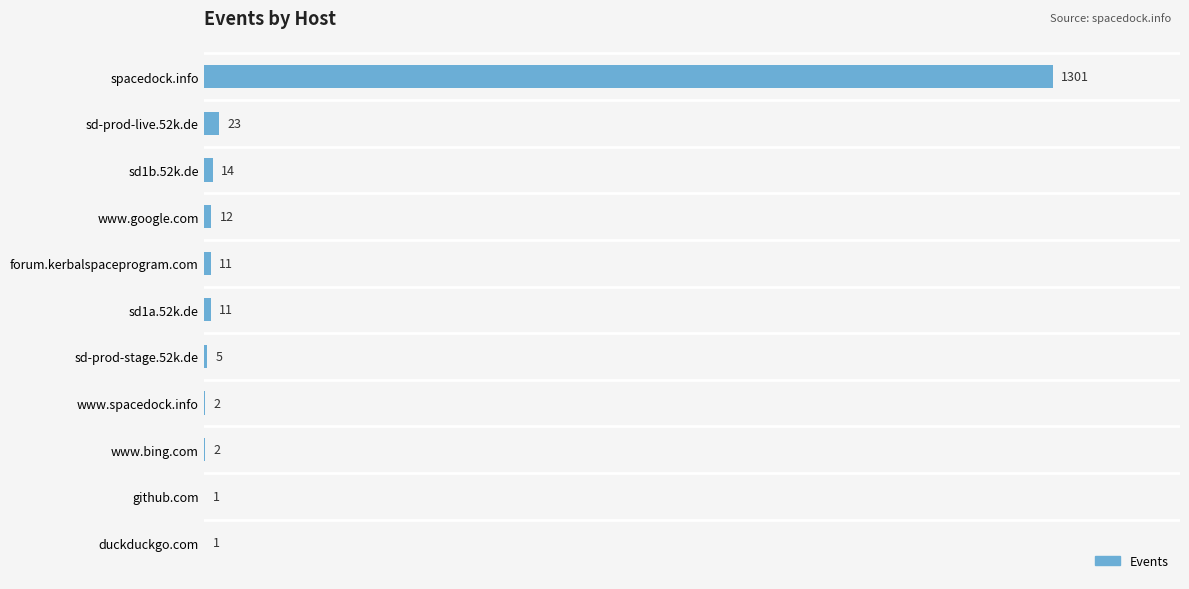

Which category has the highest value across all series?

spacedock.info